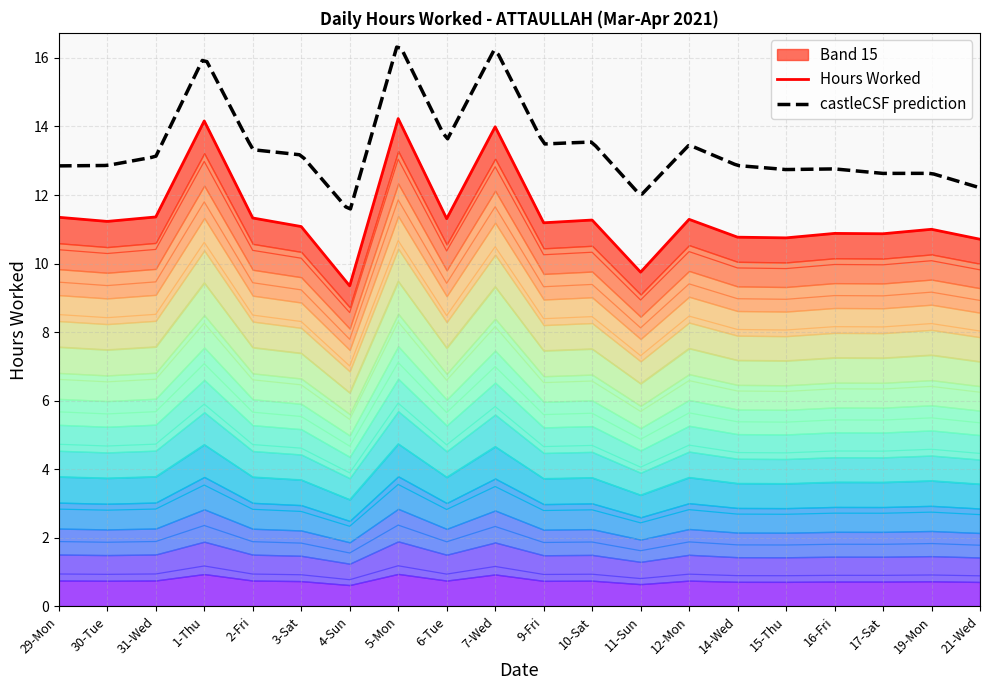

What is the value of the 13th point from the left?

0.8